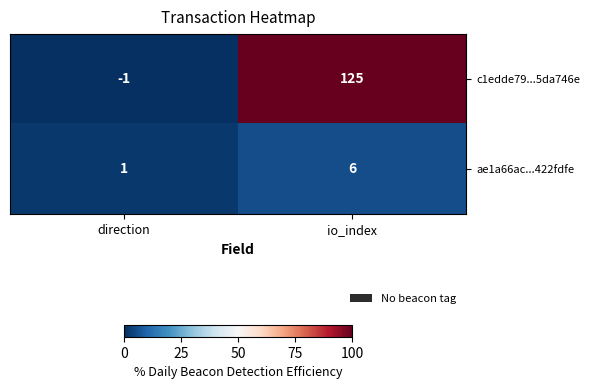

What is the sum of the c1edde79...5da746e values at direction and io_index?

124